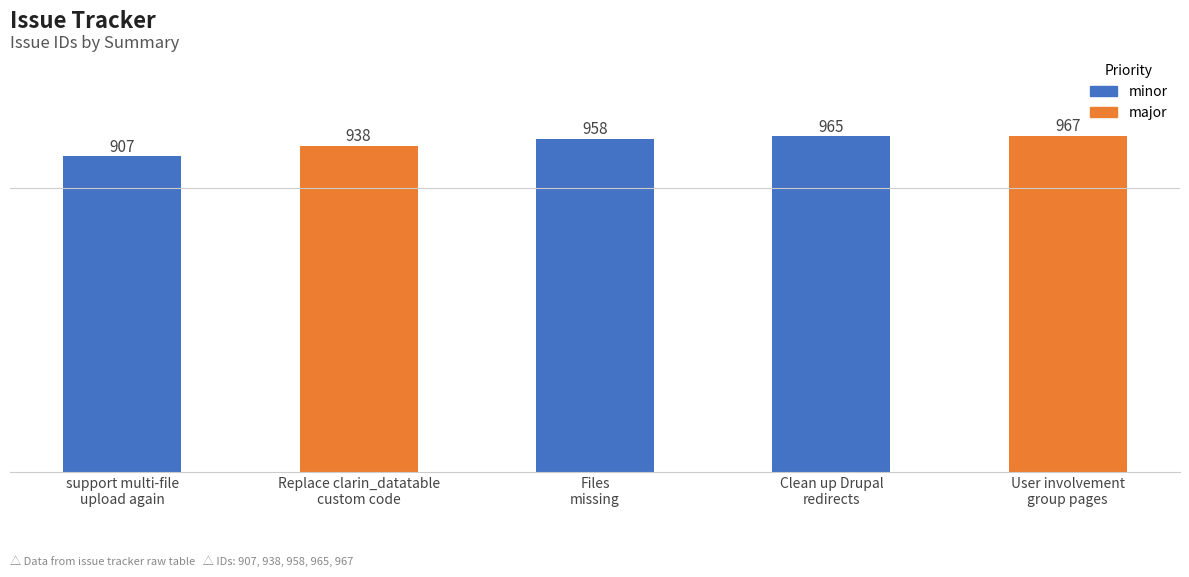

Count the number of data series in this chart.

1